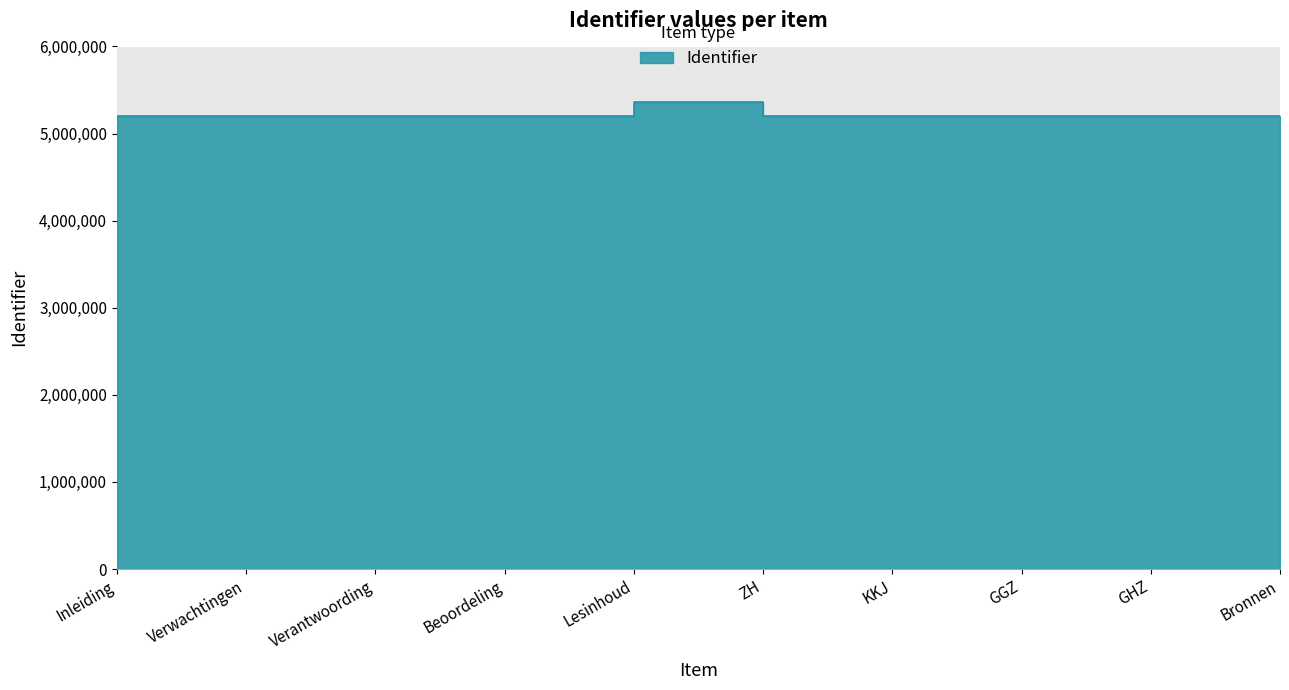

Is it true that the value at ZH is 5200004?

True